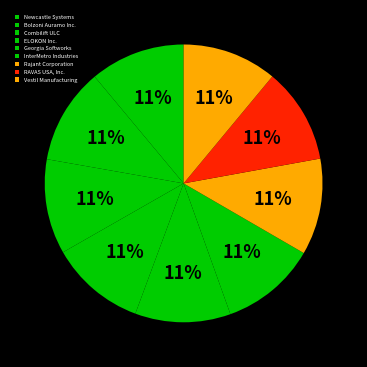

What is the ratio of the value at RAVAS USA, Inc. to the value at Rajant Corporation?

1.0